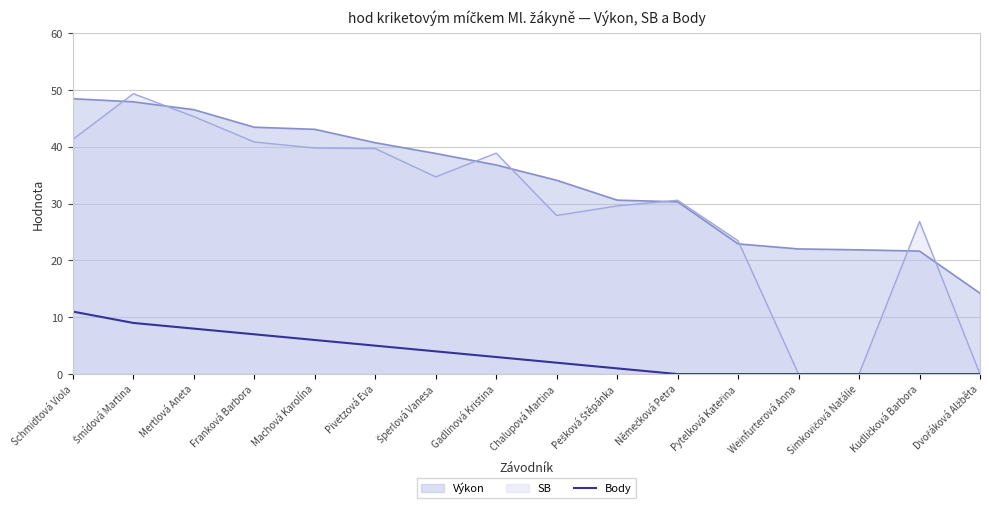

At which label is the value closest to 5?

Pivetzová Eva